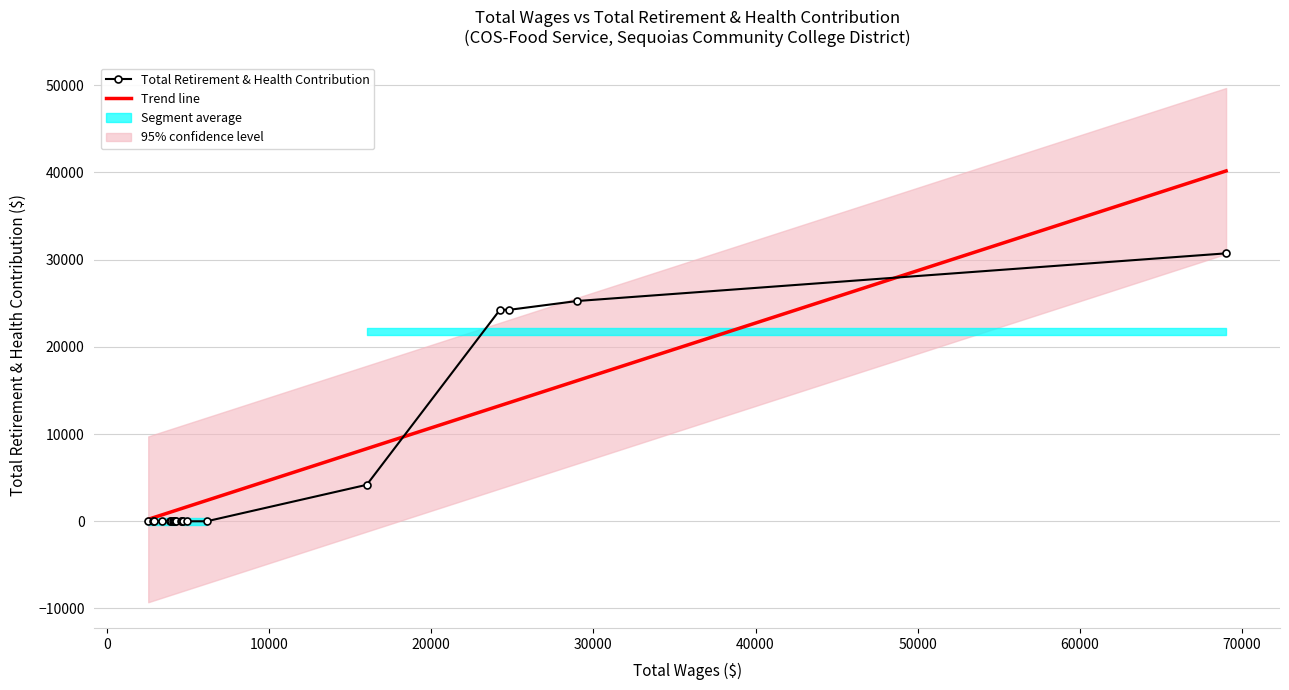

Rank the series by their average value, from lowest to highest.

total_retirement, total_wages